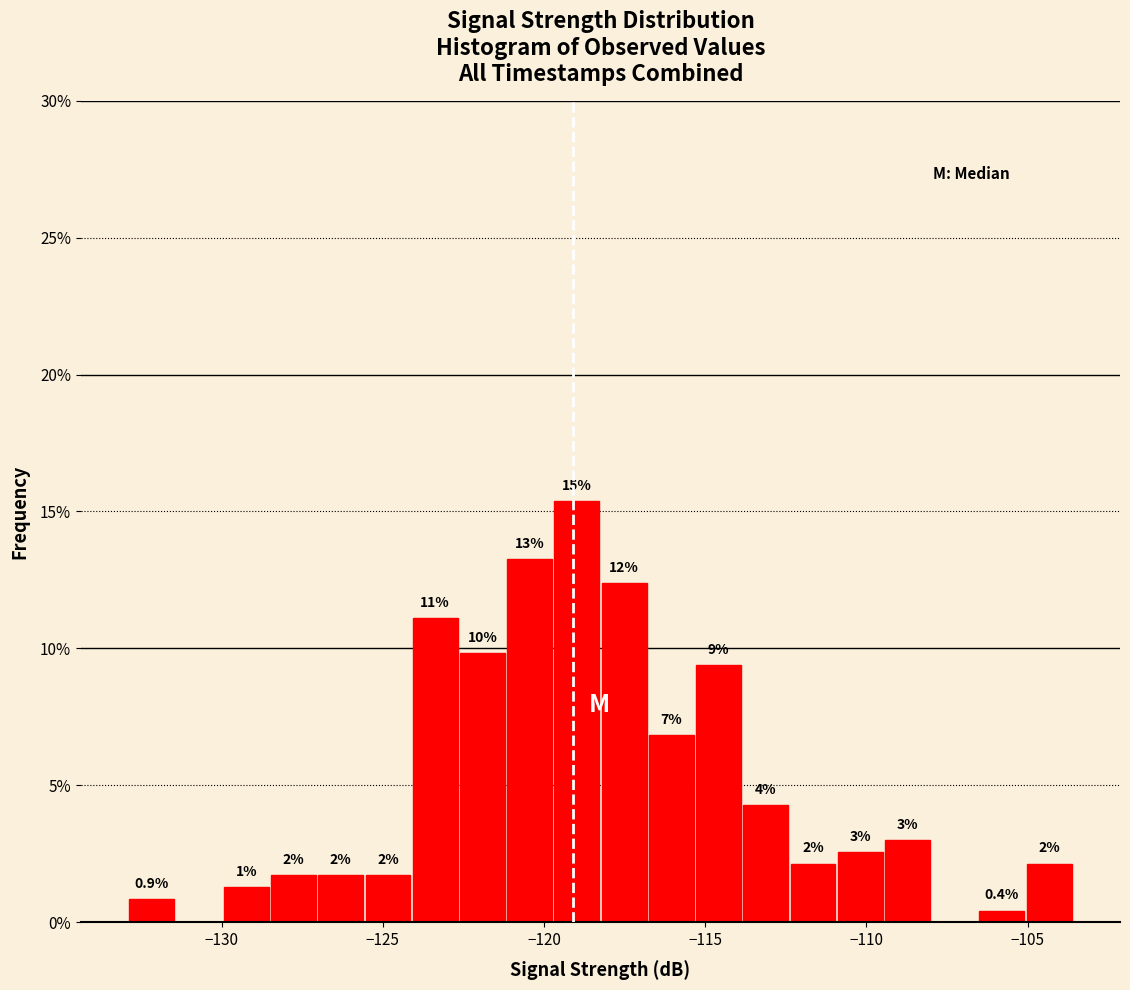

Around what value on the x-axis is the tallest bar? Give the approximate position of its centre, as read against the axis.

-119.0